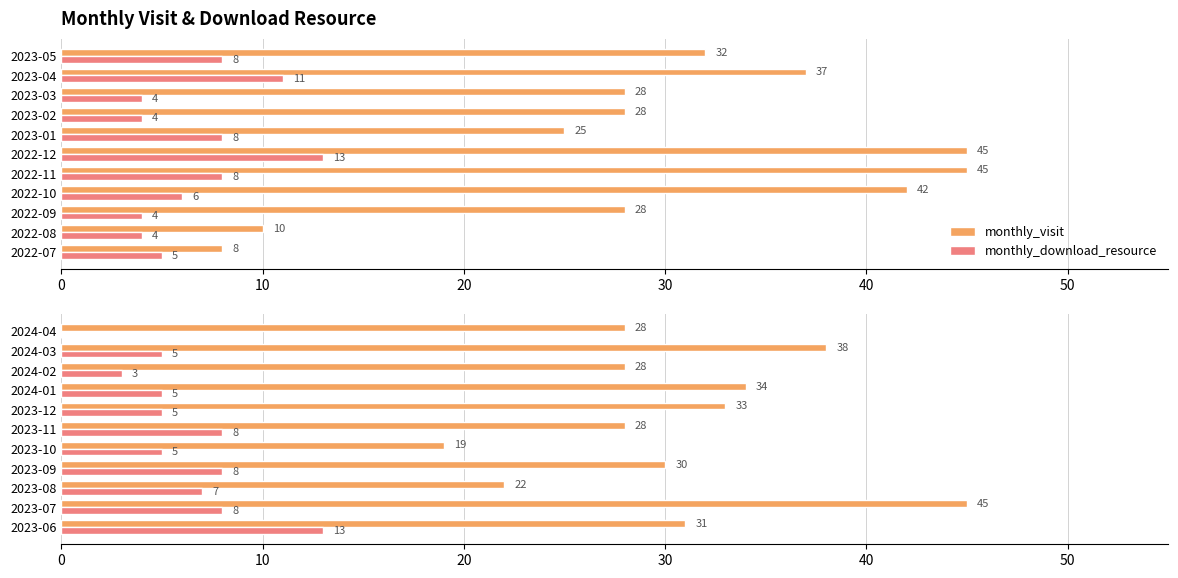

What are all the series names shown in the legend?

monthly_visit, monthly_download_resource